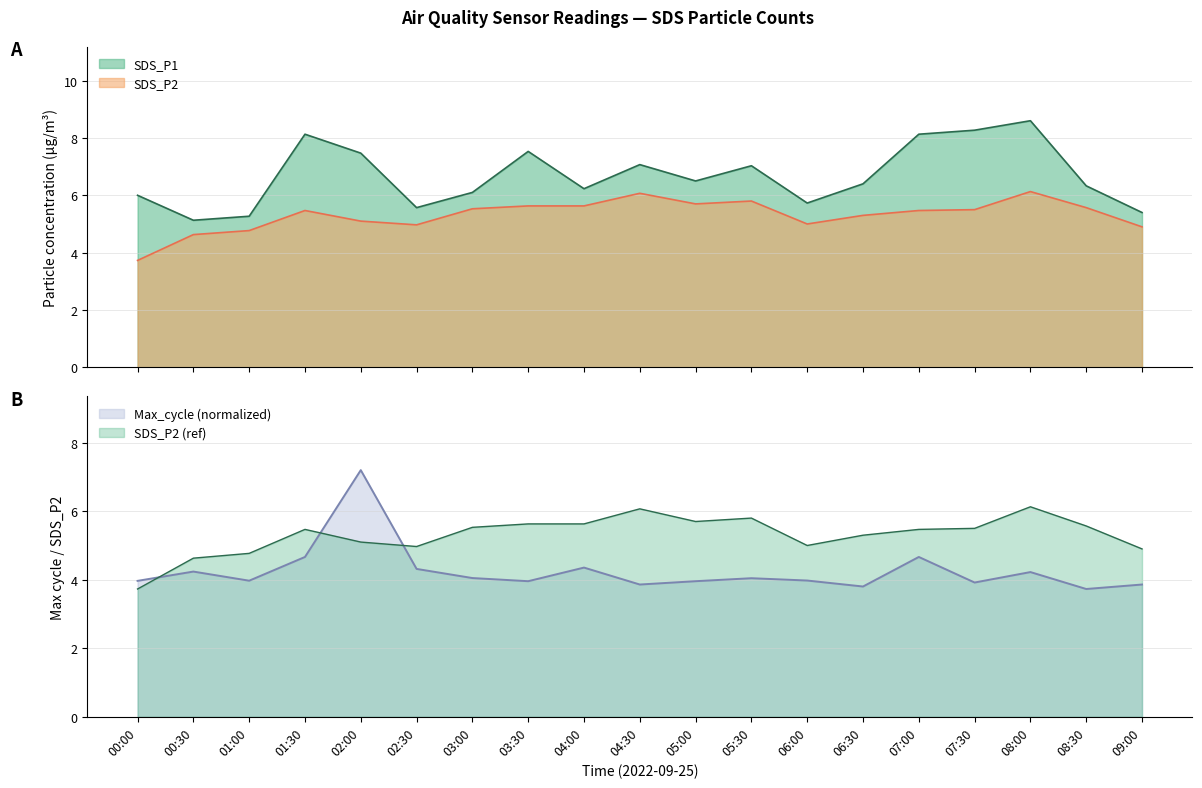

True or false: SDS_P2 has more than 2 points higher than both neighbors.

True